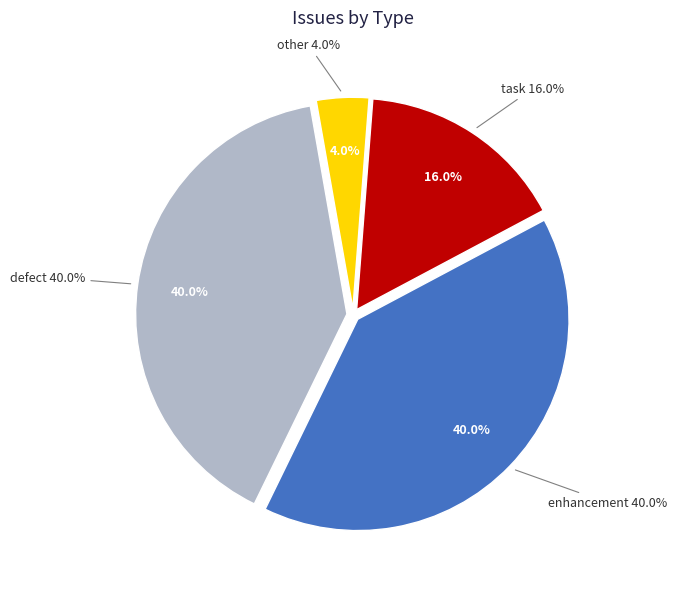

What portion of the pie excludes other?

96.0%